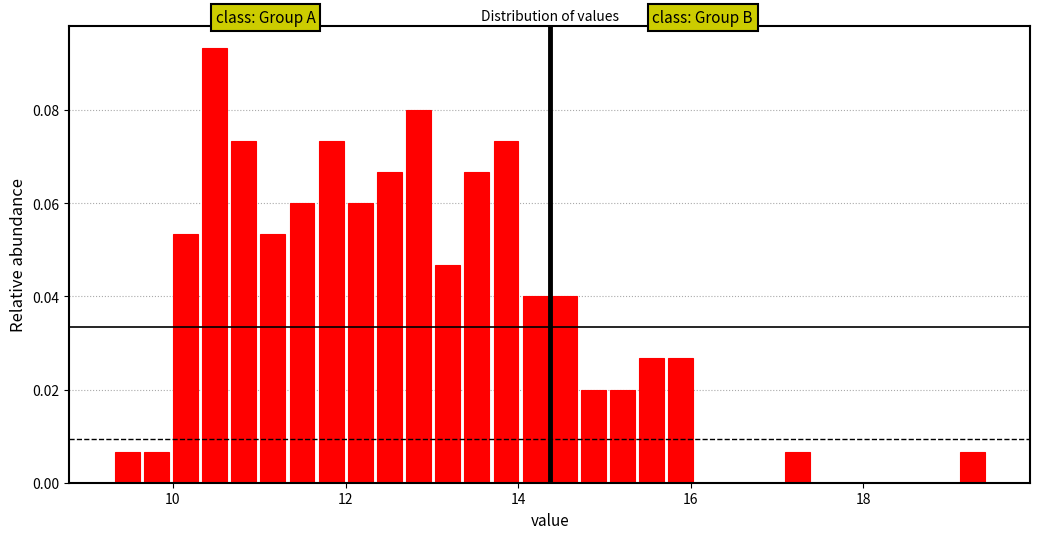

Around what value on the x-axis is the tallest bar? Give the approximate position of its centre, as read against the axis.

10.4